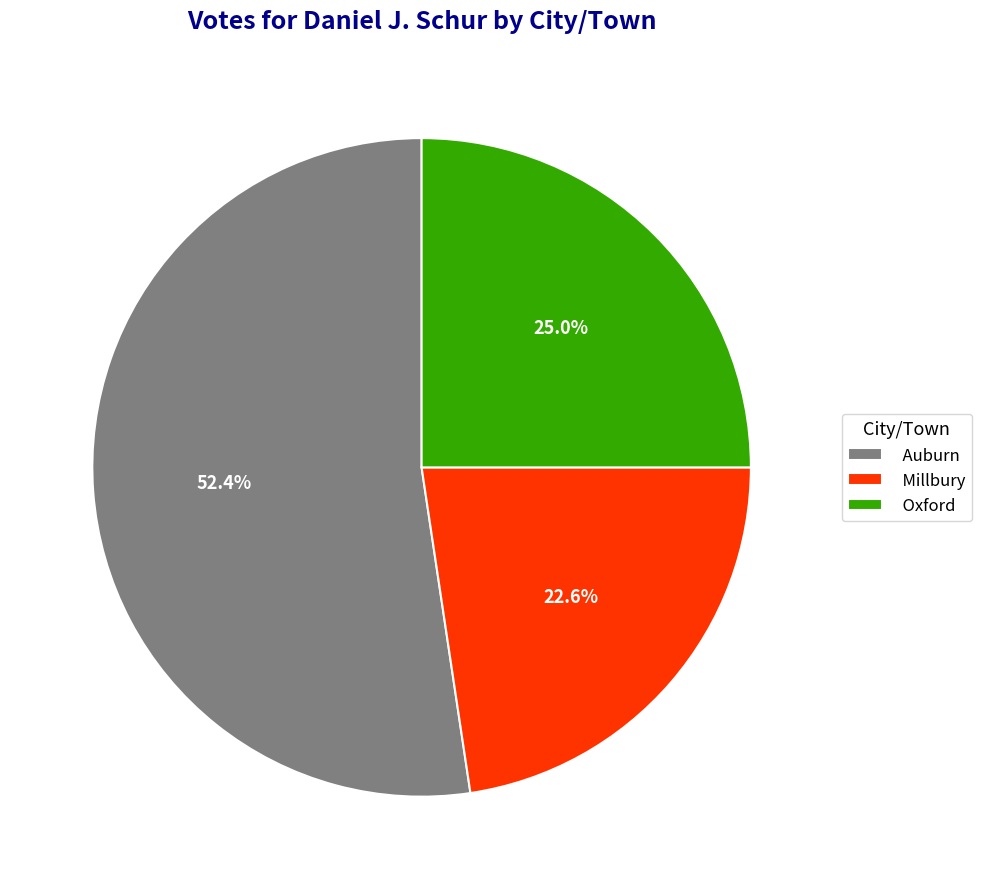

What is the total percentage of Oxford and Millbury?

47.6%